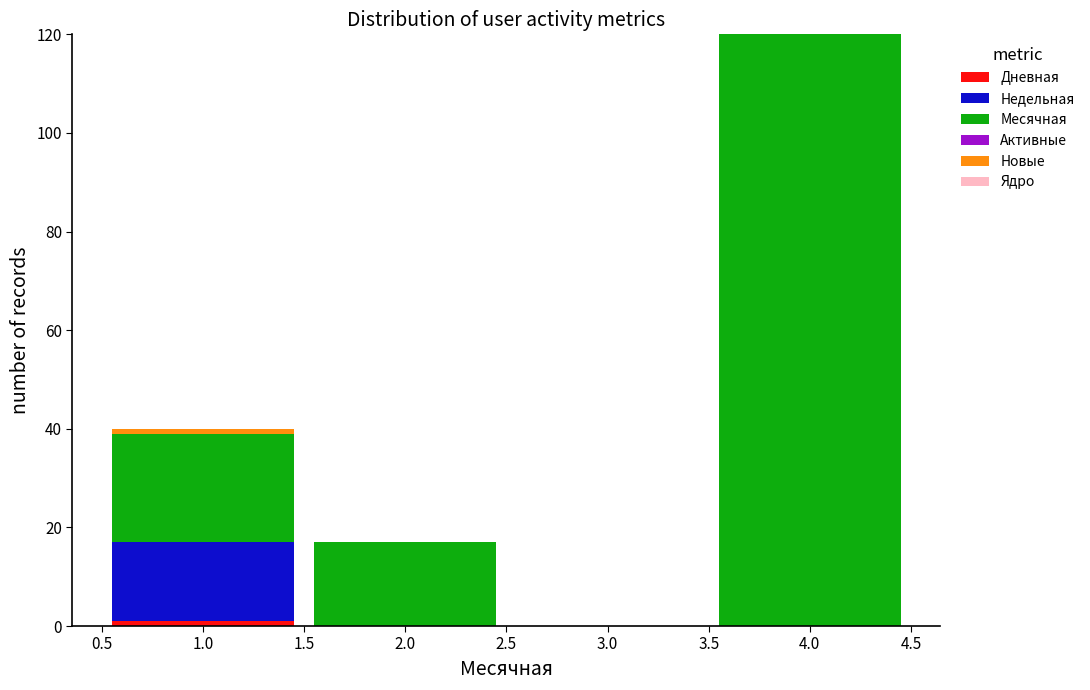

Reading left to right, transcribe this chart: for each stacked bar, give the range it covers on the x-axis and its total height. The values are not printed on the chart, so give them approximately, as read against the axis.

0.5 to 1.5: 40
1.5 to 2.5: 18
2.5 to 3.5: 0
3.5 to 4.5: 120